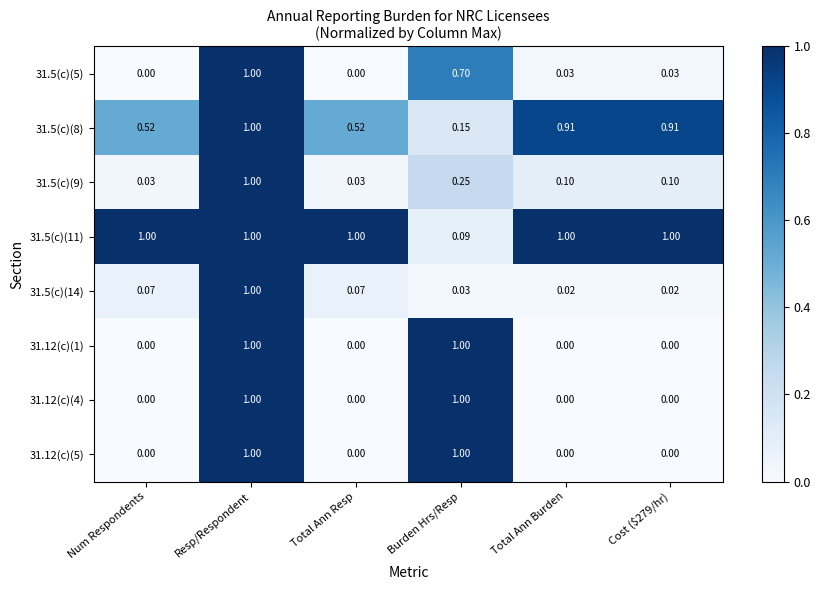

At which category is the sum across all series the highest?

Resp/Respondent